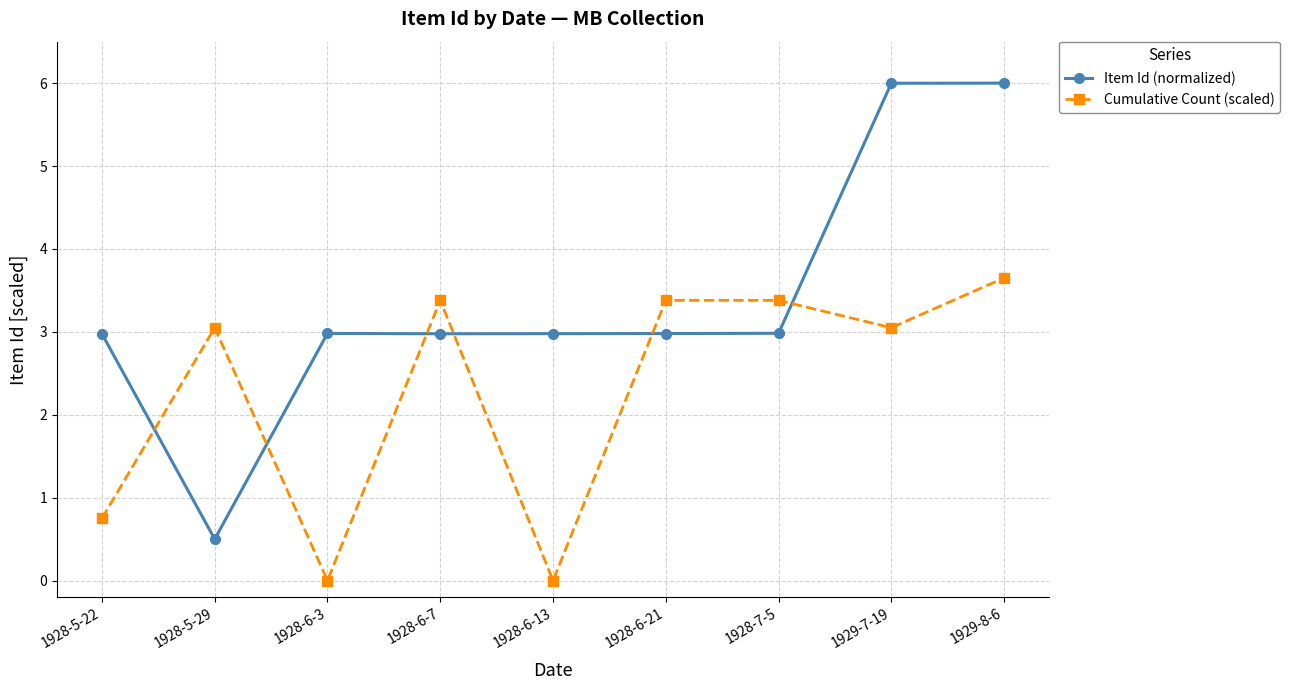

True or false: Item Id (normalized) has more than 0 points higher than both neighbors.

True